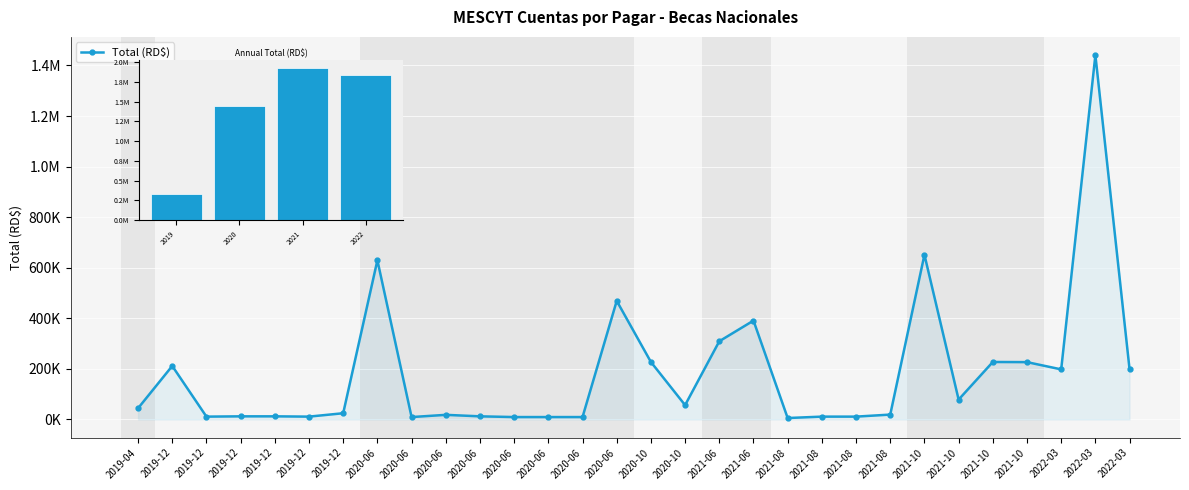

At which label is the value closest to 723279?

2021-10